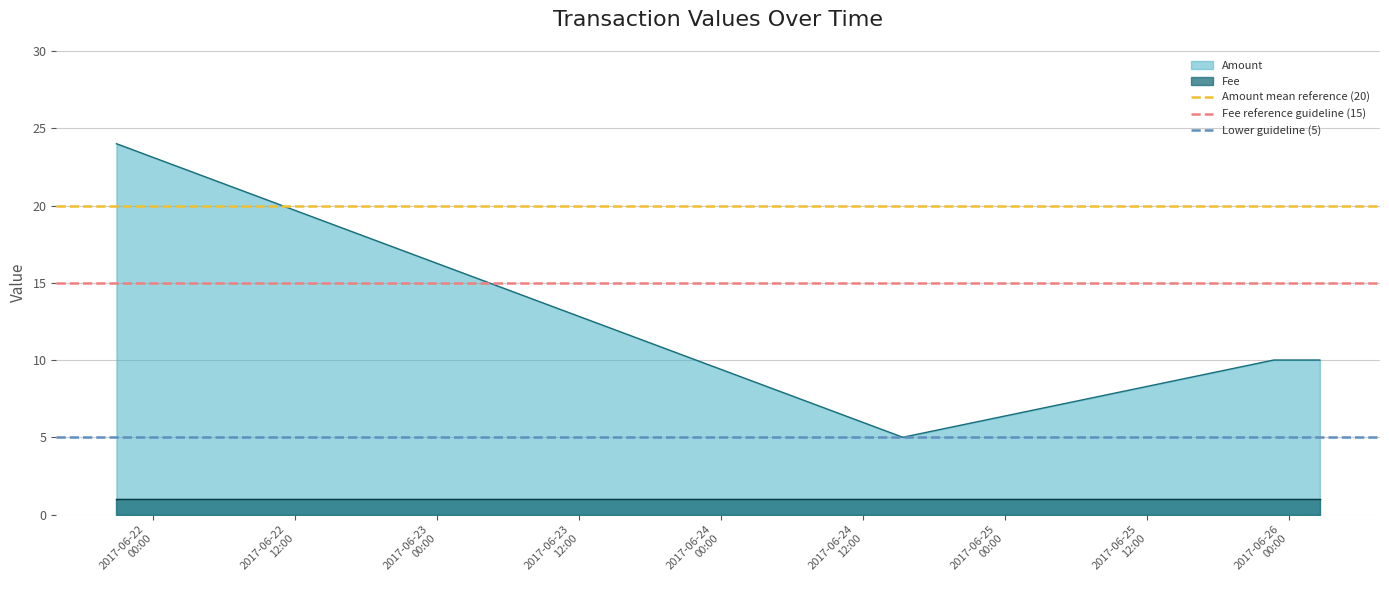

In Amount, how many points are lower than both neighbors (excluding endpoints)?

1